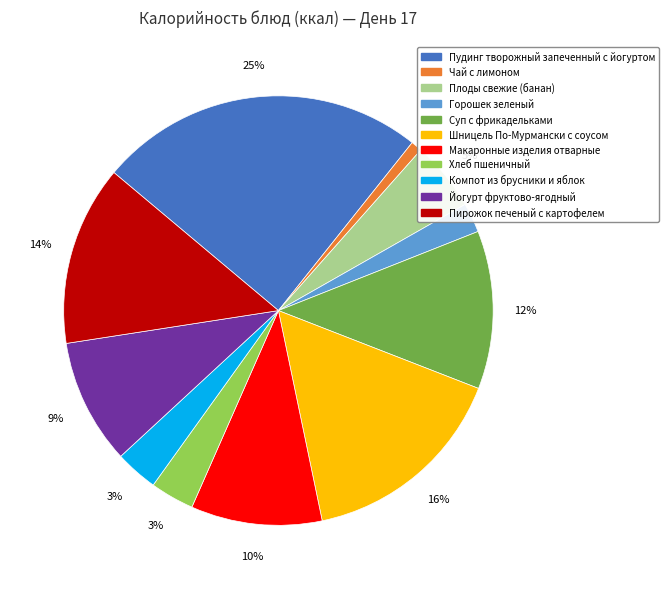

To the nearest percent, what is the average slice percentage?

9%